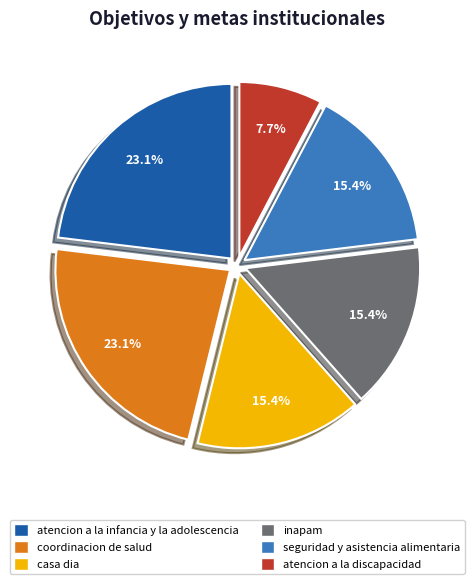

To the nearest percent, what percentage of the pie is inapam?

15%